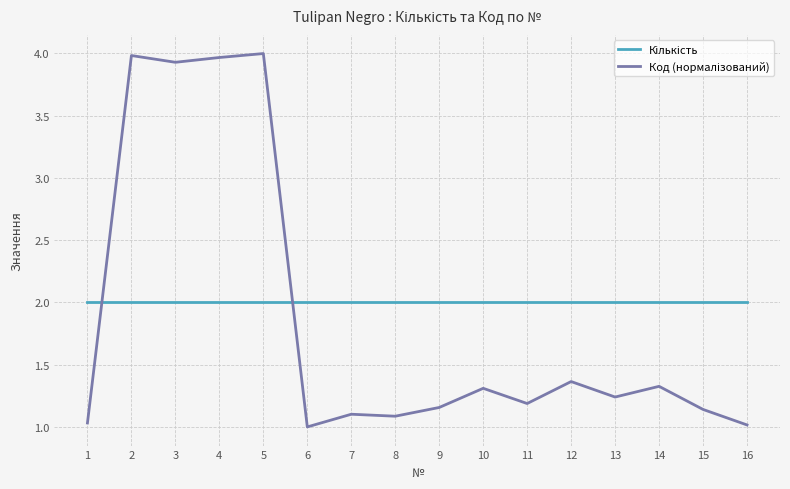

What is the total value across all series at 11?

3.2